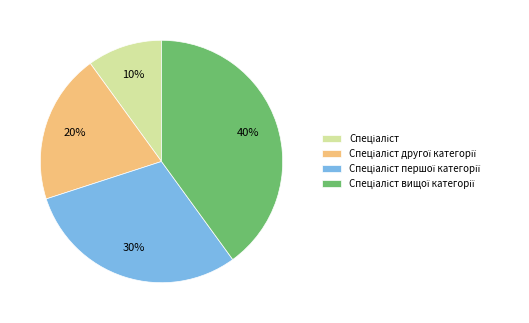

Is there any slice that represents more than half of the pie?

No